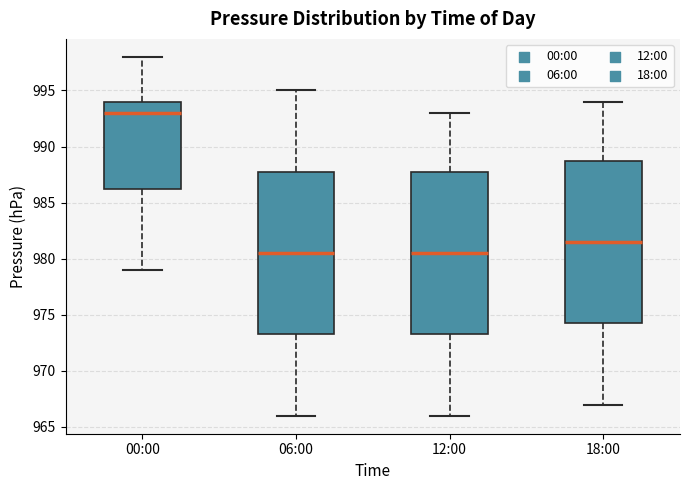

Reading left to right, transcribe this box plot: for each box, give where its median line is, the range the box spans, and where its two whiskers end, as read against the y-axis. The values are not printed on the chart, so give them approximately, as read against the axis.

00:00: median 993.0, box 986.5 to 994.0, whiskers 979.0 to 998.0
06:00: median 980.5, box 973.5 to 988.0, whiskers 966.0 to 995.0
12:00: median 980.5, box 973.5 to 988.0, whiskers 966.0 to 993.0
18:00: median 981.5, box 974.5 to 989.0, whiskers 967.0 to 994.0